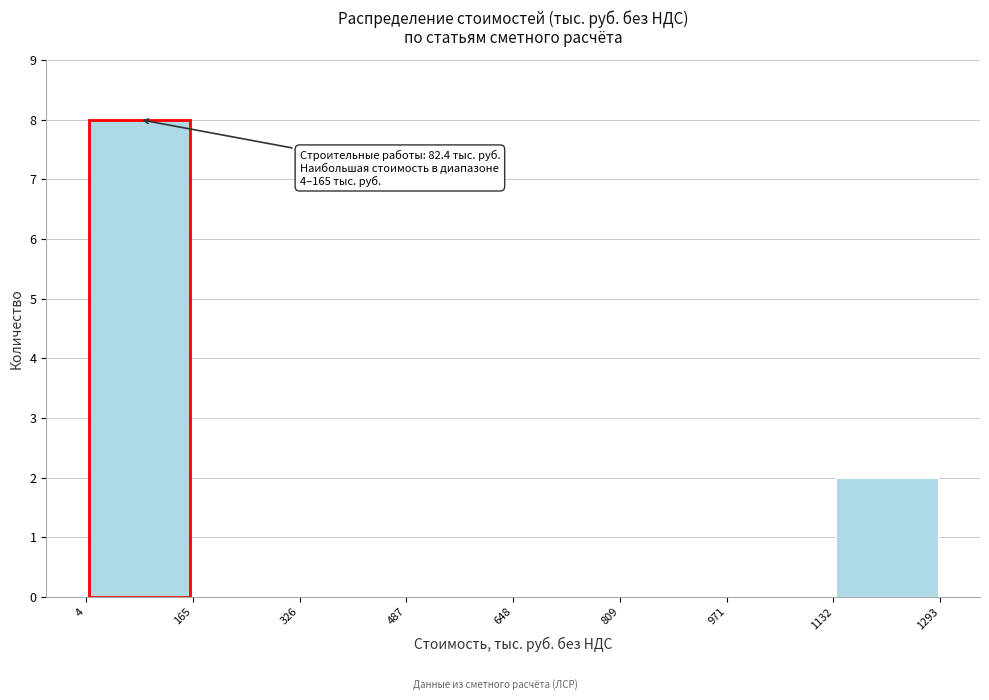

Over which range of the x-axis is the bar tallest?

4 to 165